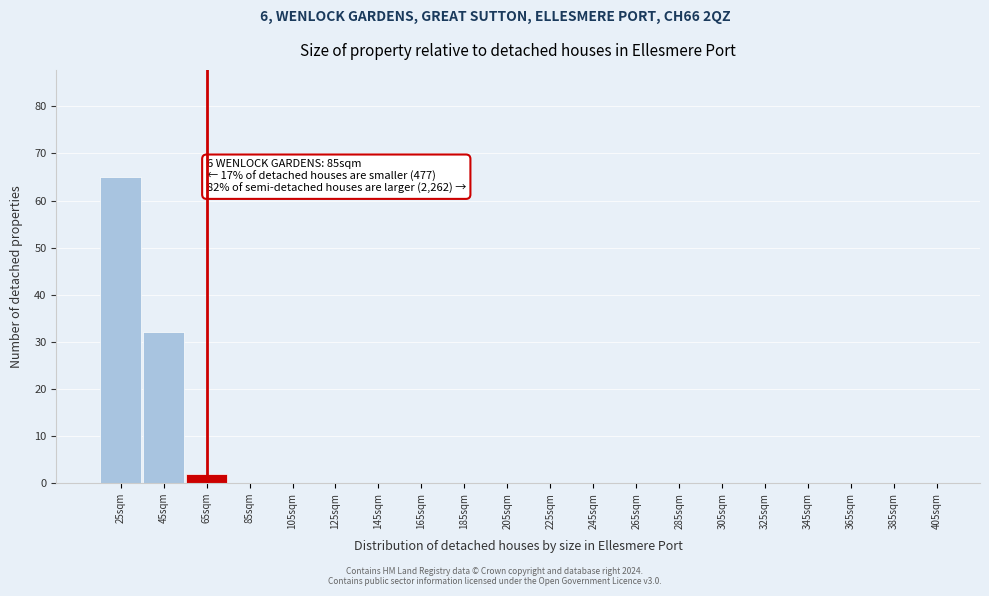

Reading left to right, list all the values displayed in this chart.

25sqm=65	45sqm=32	65sqm=2	85sqm=0	105sqm=0	125sqm=0	145sqm=0	165sqm=0	185sqm=0	205sqm=0	225sqm=0	245sqm=0	265sqm=0	285sqm=0	305sqm=0	325sqm=0	345sqm=0	365sqm=0	385sqm=0	405sqm=0